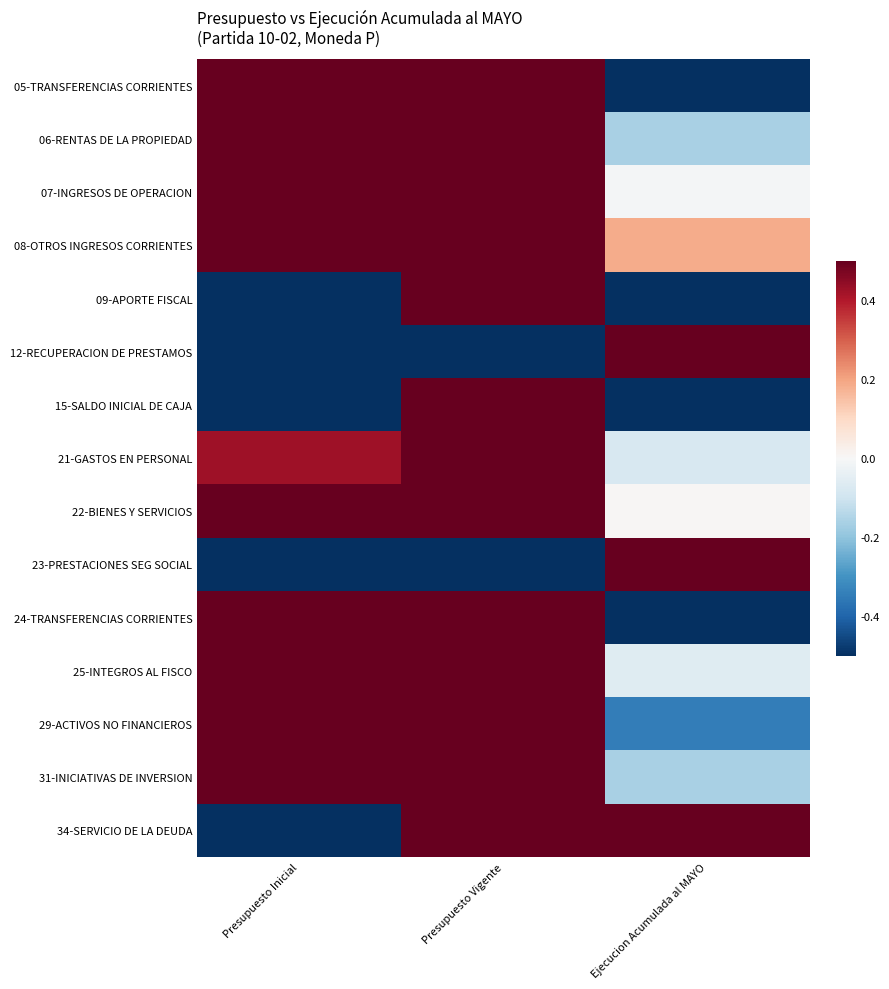

Count the number of data series in this chart.

15